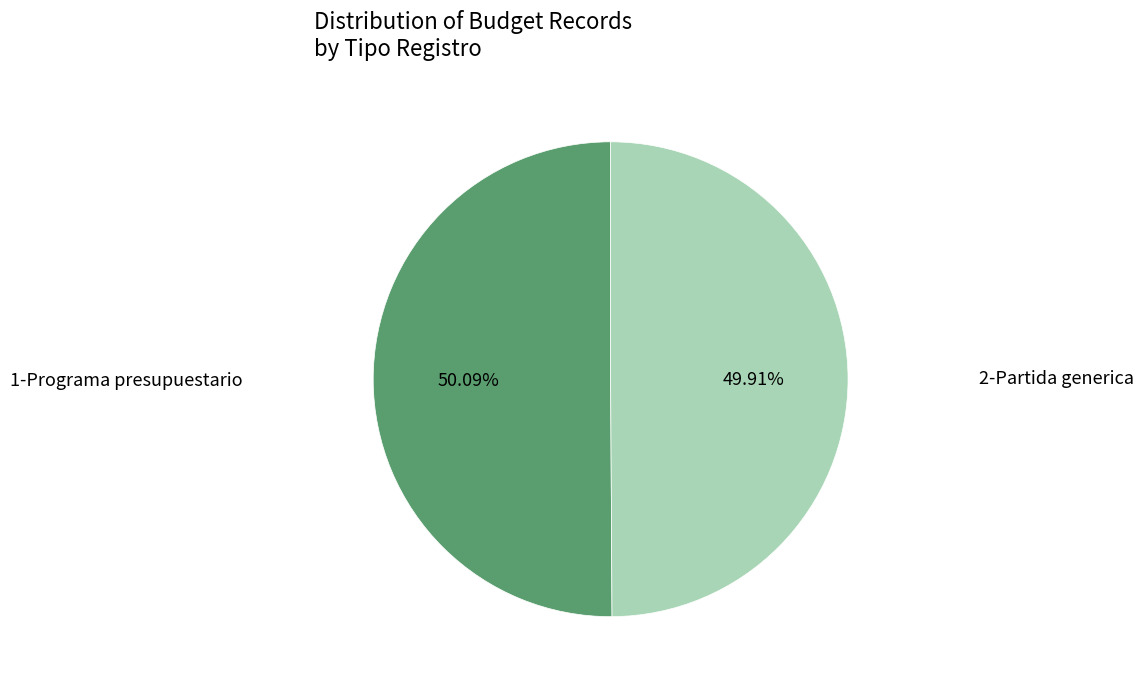

The 2-Partida generica slice represents 50% of the pie. True or false?

True